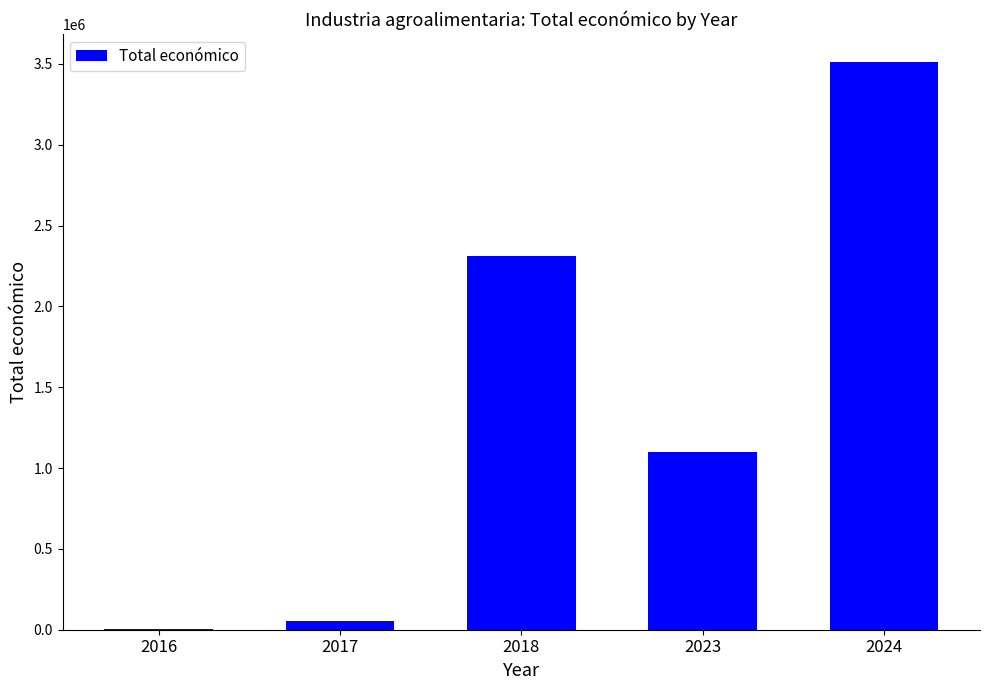

What is the sum of all values?

6976603